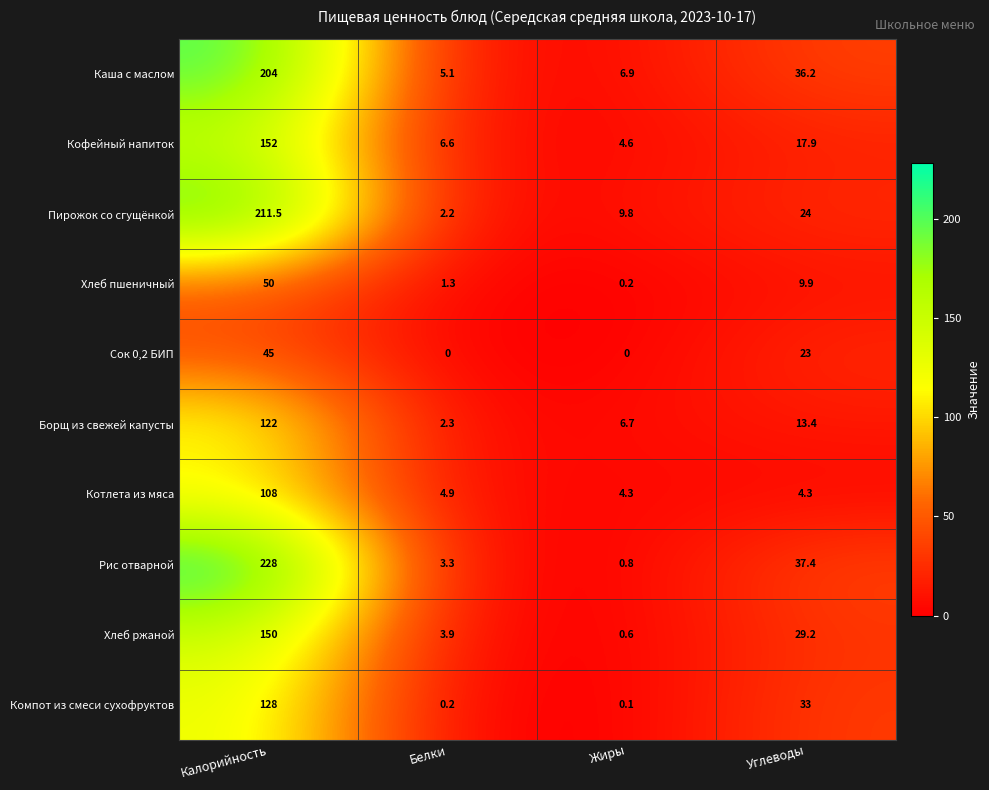

At which category is the sum across all series the highest?

Калорийность